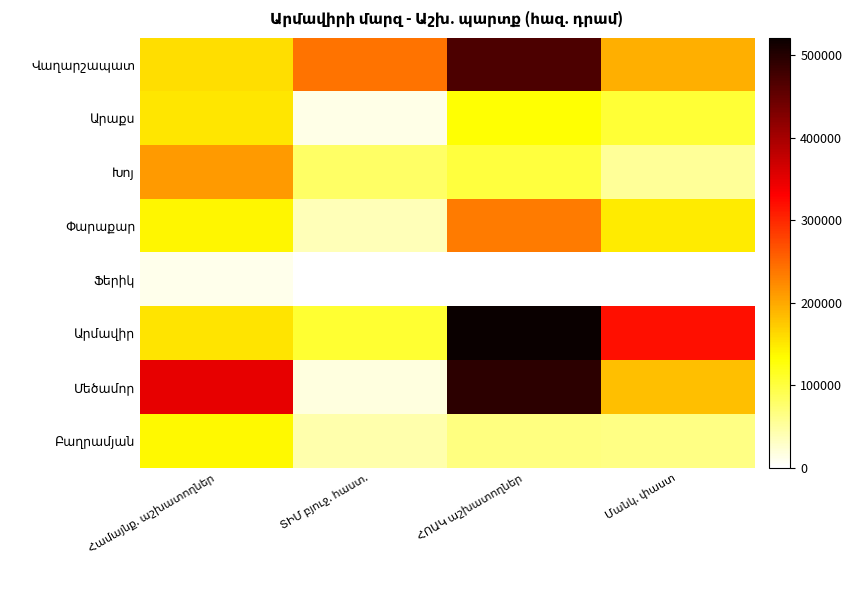

True or false: Փարաքար has a value of 234682.5 at ՀՈԱԿ աշխատողներ.

True